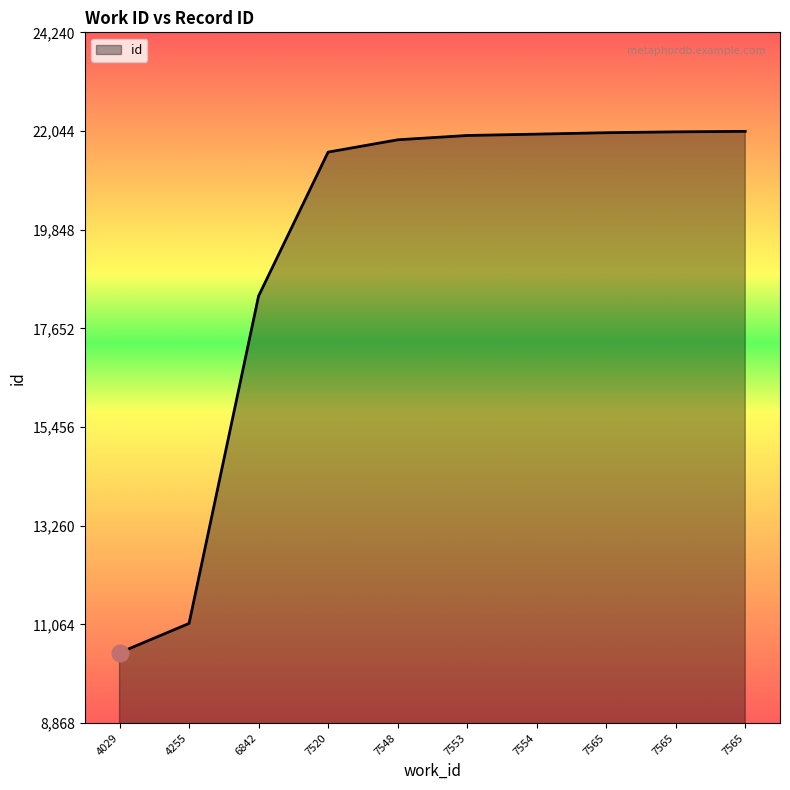

What is the greatest value displayed?

22037